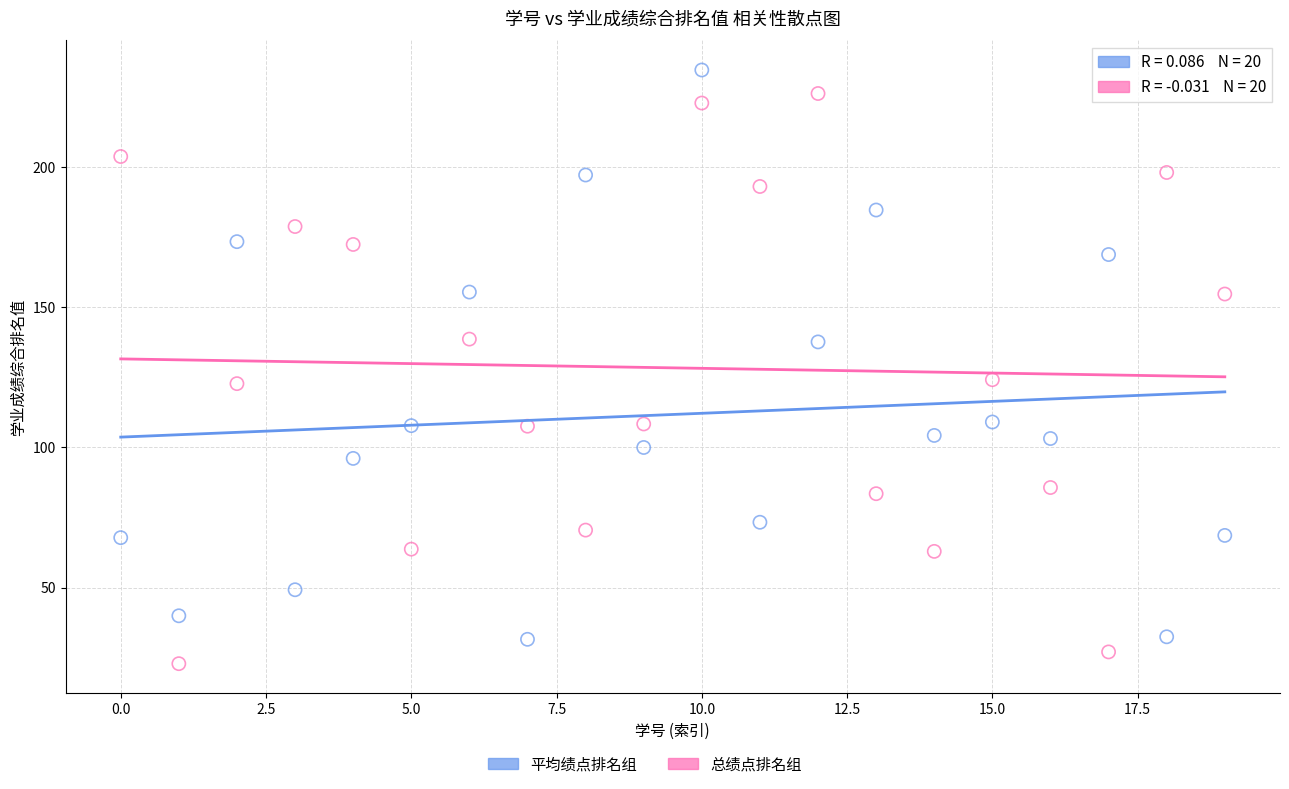

Across all data points, what is the range of Y values (max minus min)?

212.0